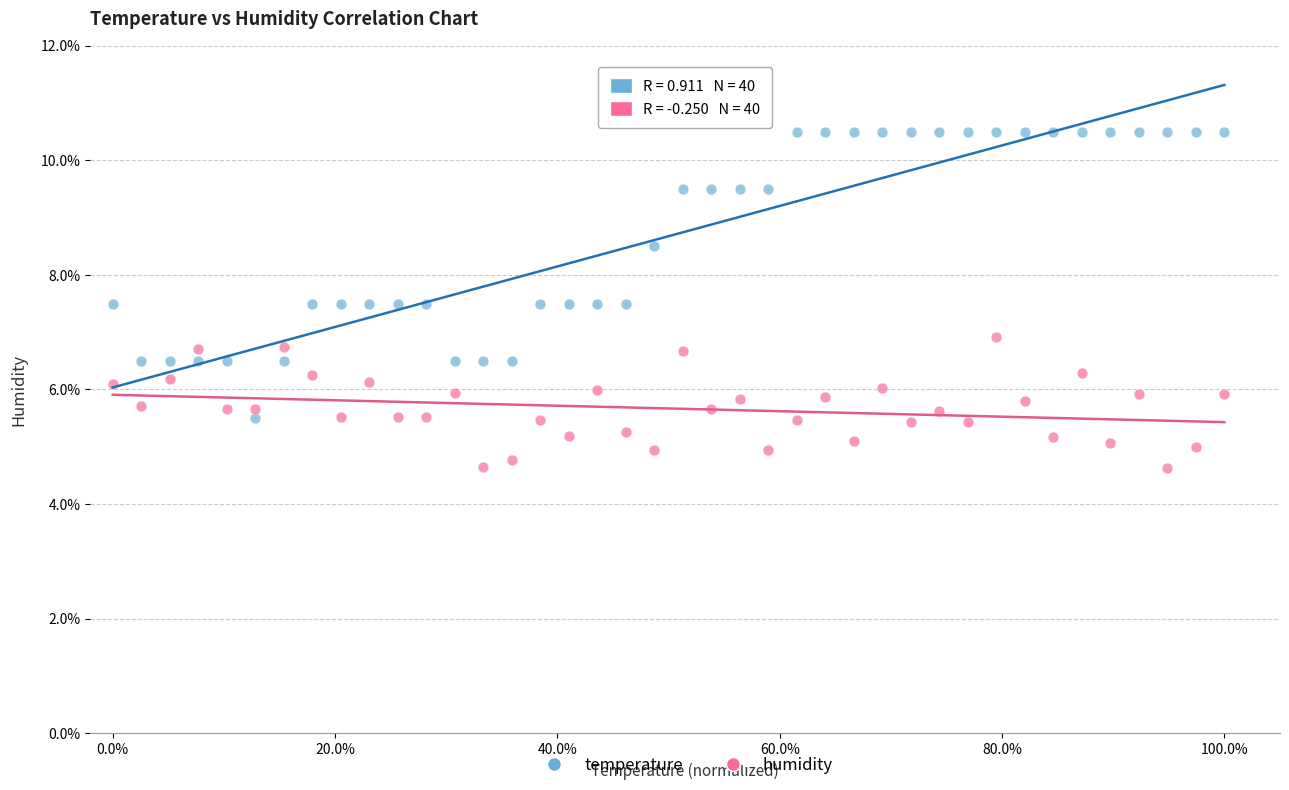

Which series reaches the maximum Y coordinate?

temperature